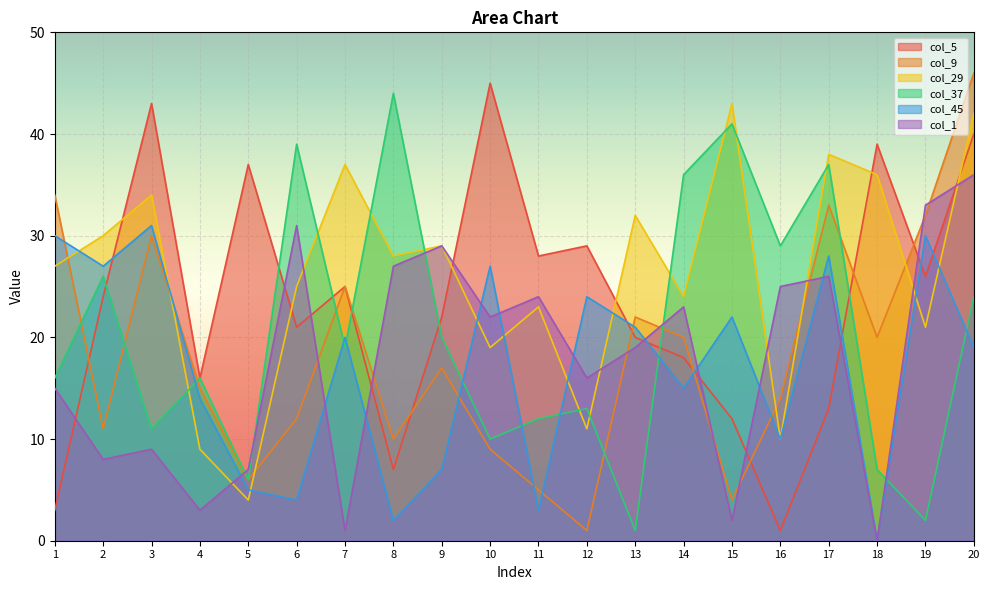

True or false: col_1 has more than 2 interior local peaks.

True